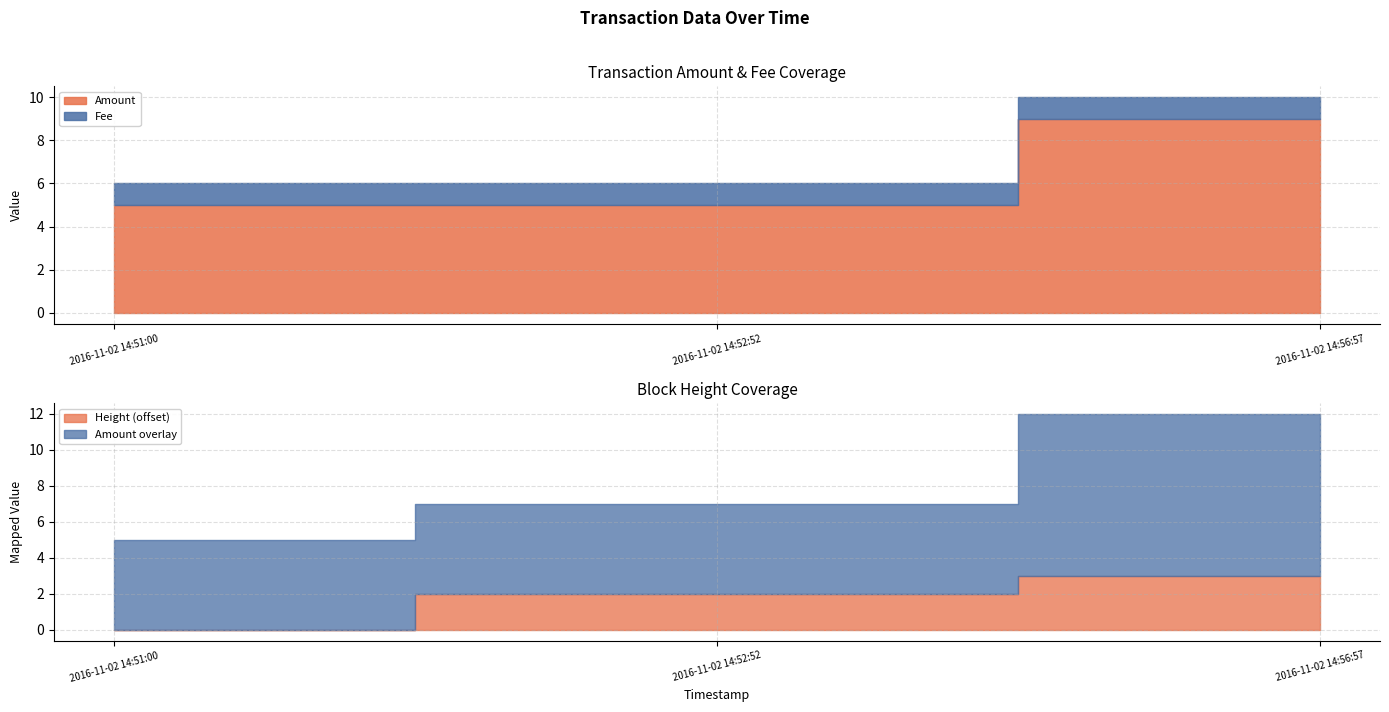

Between 2016-11-02 14:52:52 and 2016-11-02 14:51:00, which is larger?

2016-11-02 14:52:52